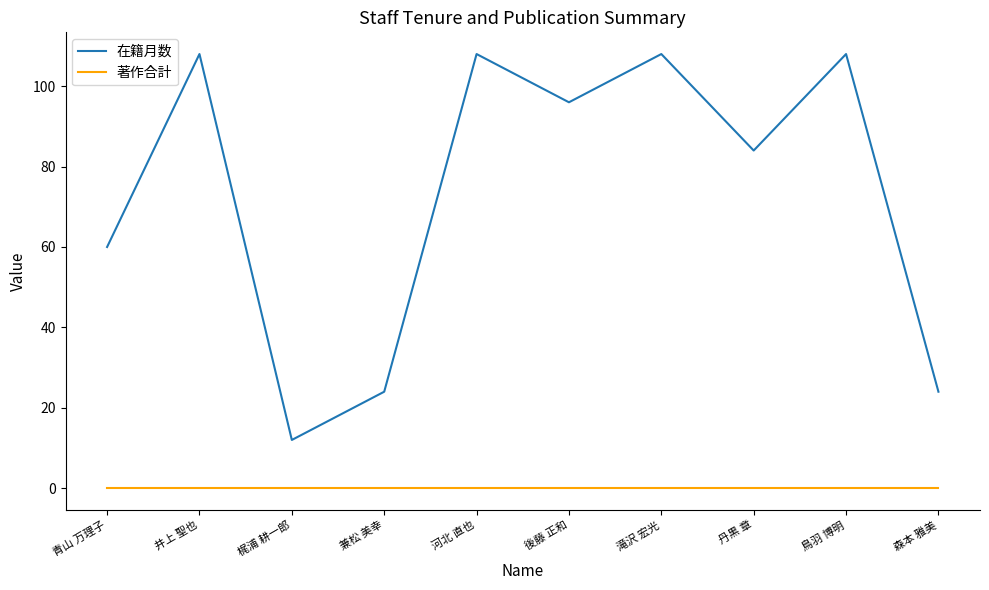

Rank the series at 丹黒 章 from highest to lowest value.

在籍月数, 著作合計